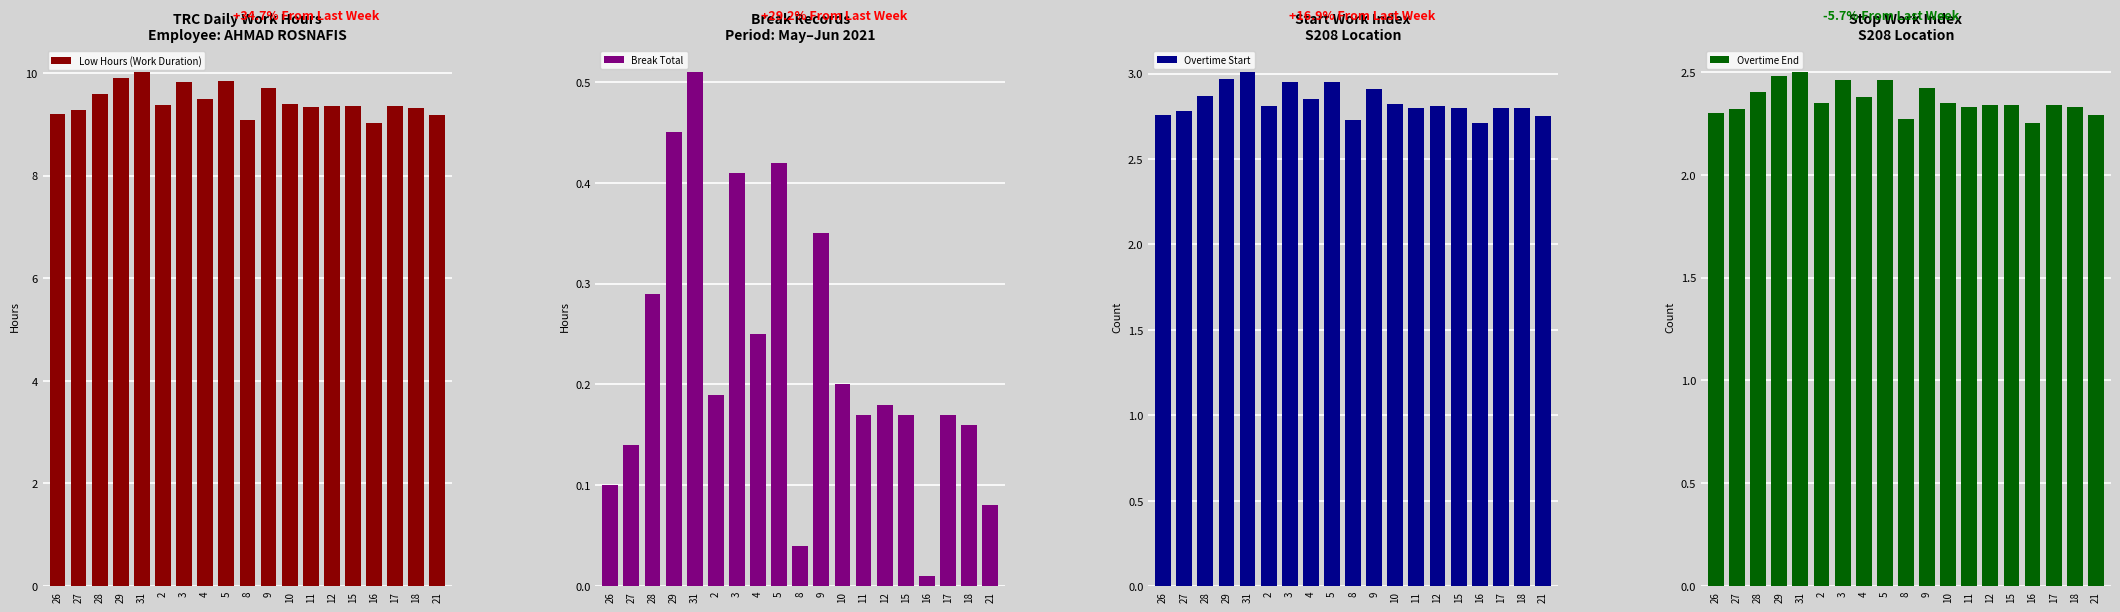

At how many categories does at least one series exceed 6?

19